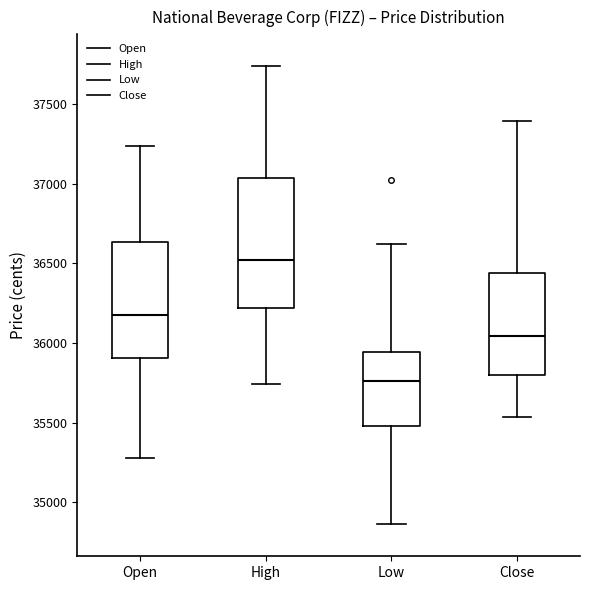

Reading left to right, read every box against the y-axis: the position of its median line, the range the box covers, and the ends of its whiskers. The values are not printed on the chart, so give them approximately, as read against the axis.

Open: median 36200, box 35900 to 36650, whiskers 35300 to 37250
High: median 36500, box 36200 to 37050, whiskers 35750 to 37750
Low: median 35750, box 35500 to 35950, whiskers 34850 to 36600
Close: median 36050, box 35800 to 36450, whiskers 35550 to 37400